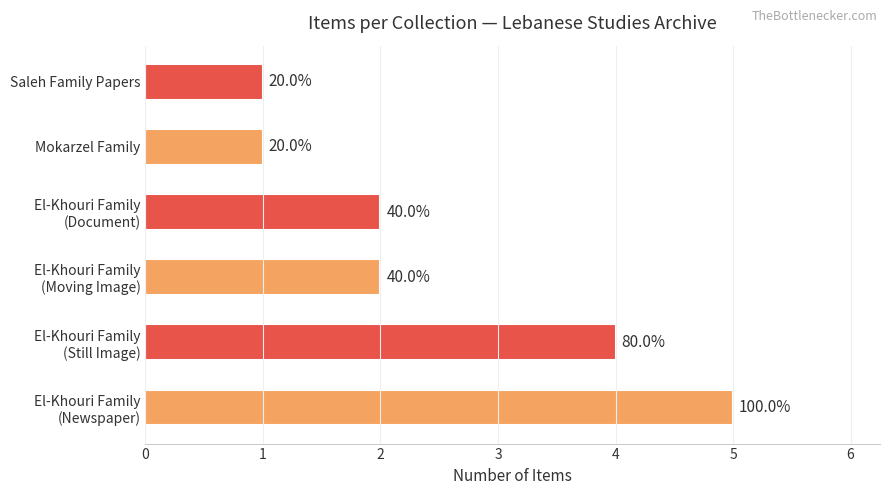

Are the bars horizontal?

Yes